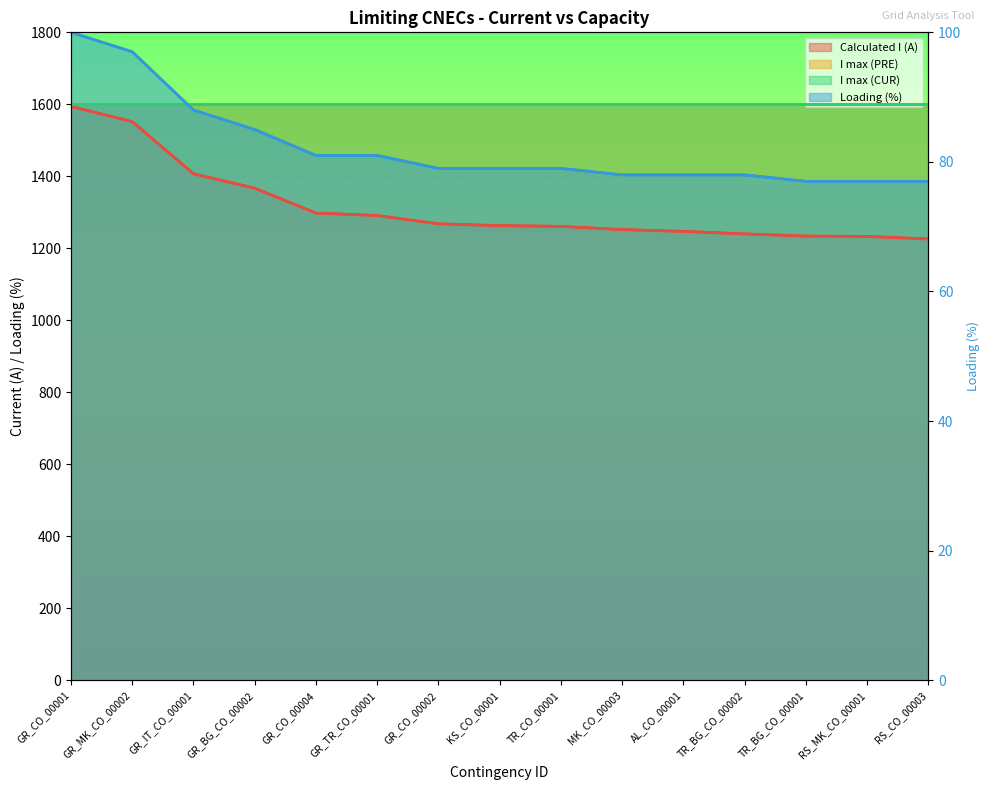

What is the sum of all Calculated I (A) values?

19733